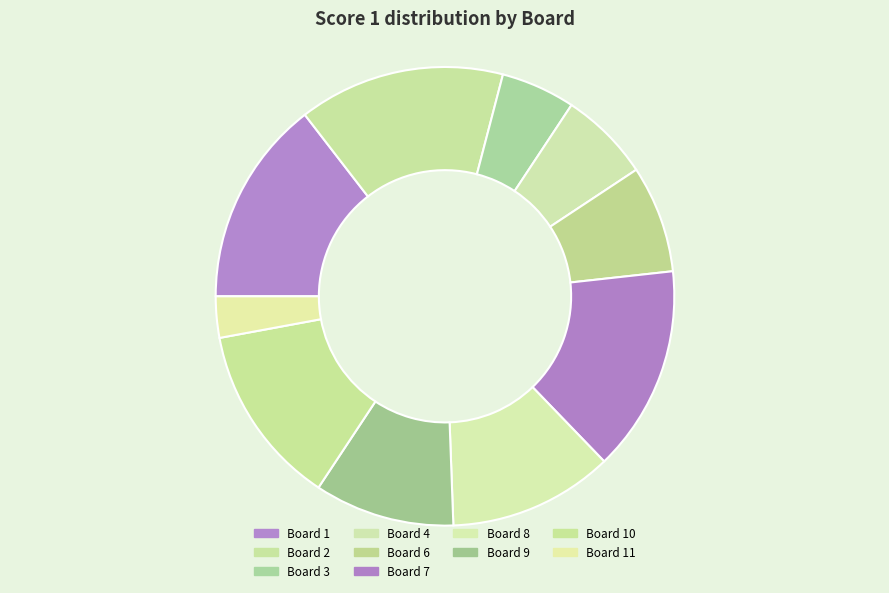

How many slices are in this pie chart?

10